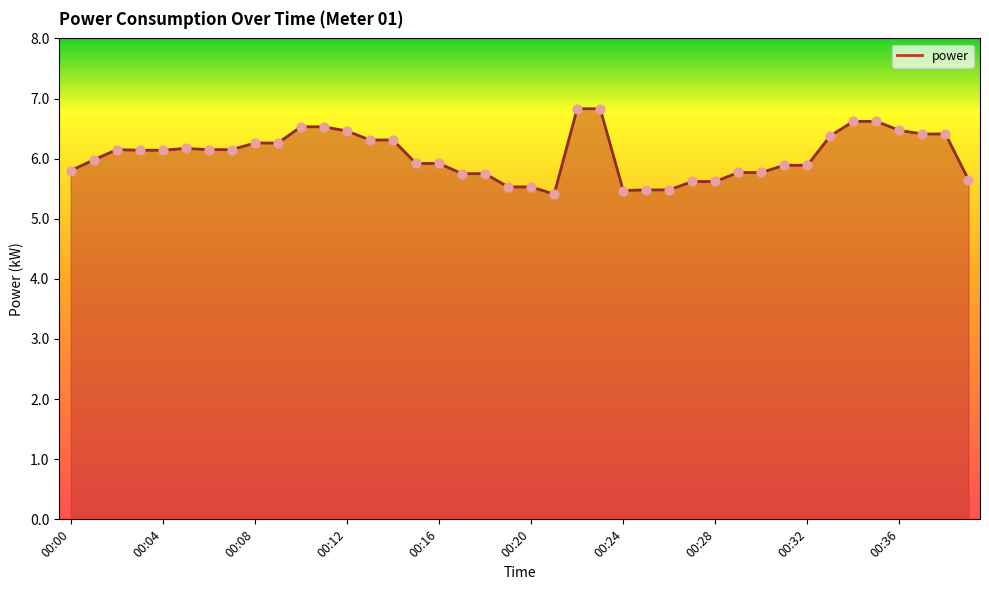

What is the greatest value displayed?

6.8